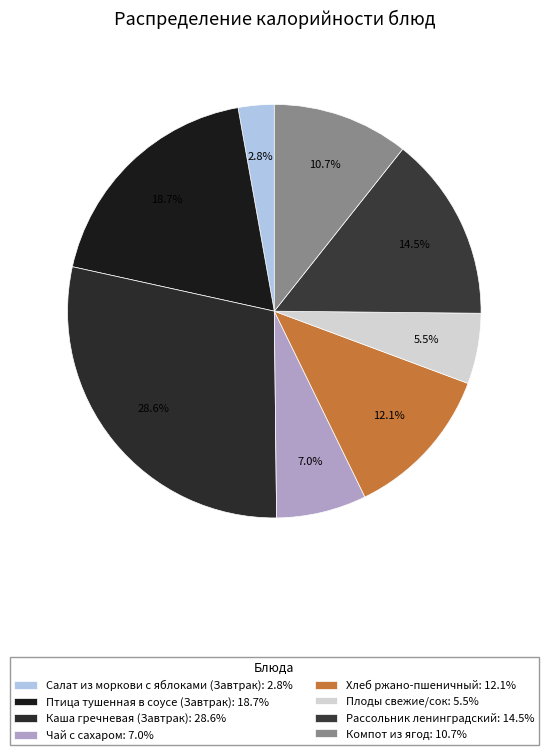

What is the ratio of the value at Салат из моркови с яблоками (Завтрак) to the value at Компот из ягод?

0.3